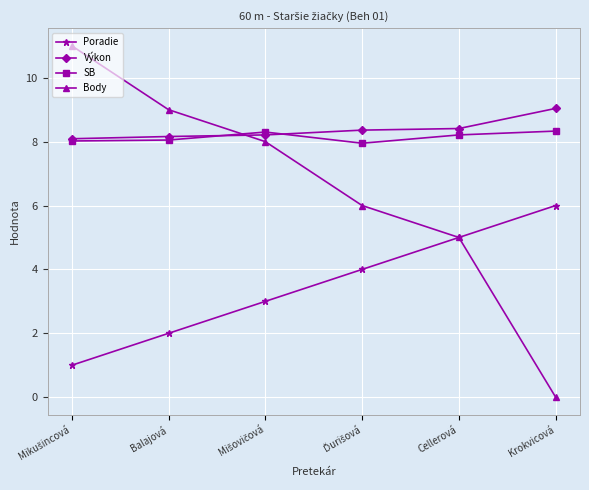

What is the sum of the Výkon values at Cellerová and Balajová?

16.6